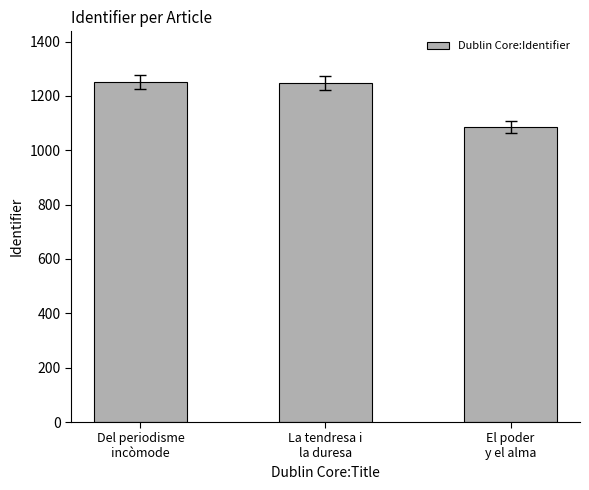

What position from the right is La tendresa i
la duresa?

2